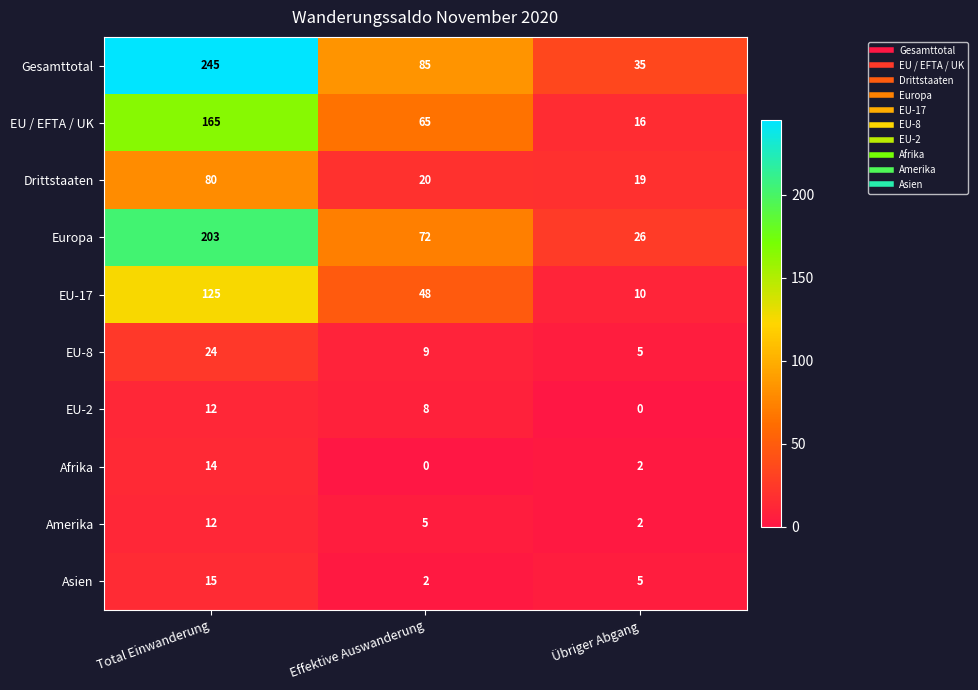

Rank the categories by EU-8 value from highest to lowest.

Total Einwanderung, Effektive Auswanderung, Übriger Abgang